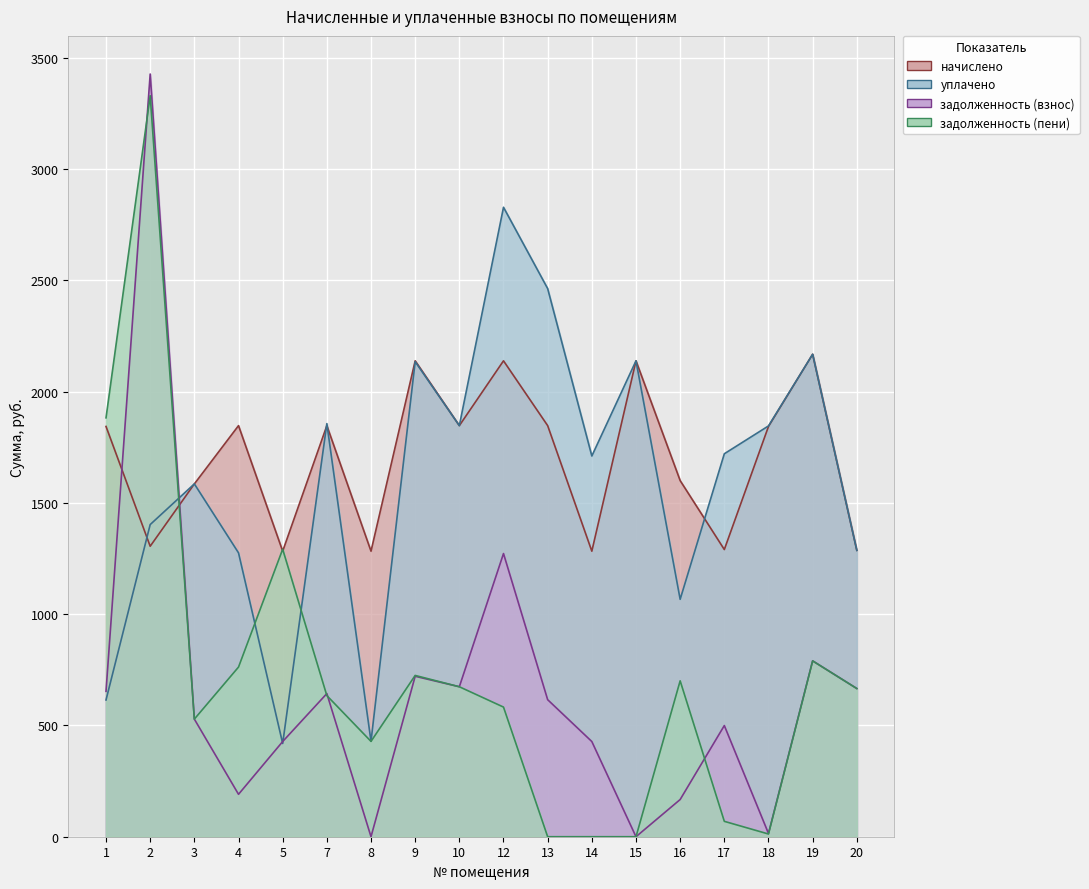

The value of начислено at 5 is 1283.1. True or false?

True